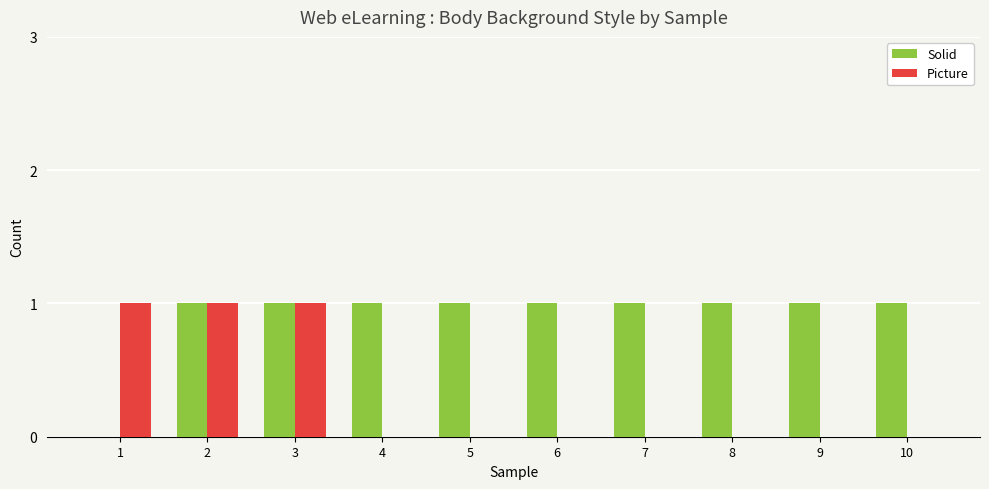

Between 2 and 9, which series saw the biggest shift?

Picture